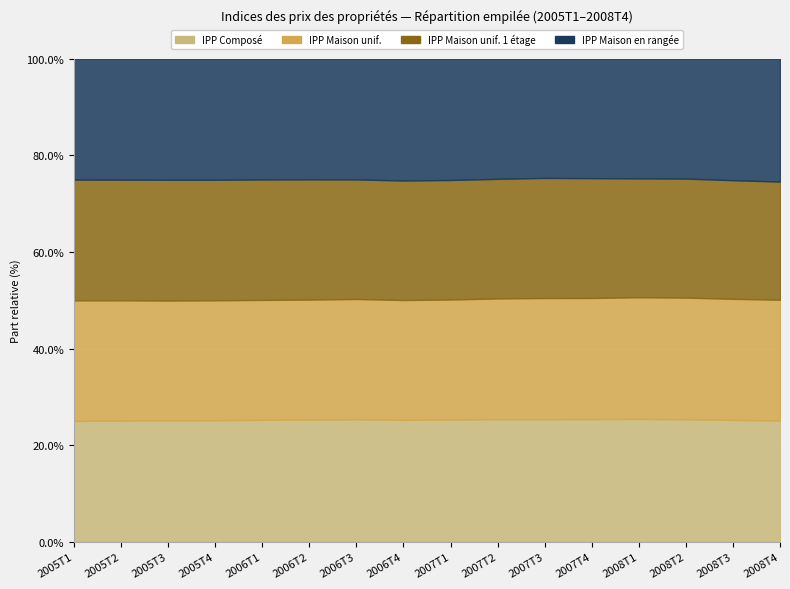

What are all the series names shown in the legend?

l'IPP_Composé, l'IPP_Maison_unifamiliale, l'IPP_Maison_unifamiliale_à_un_étage, l'IPP_Maison_en_rangée